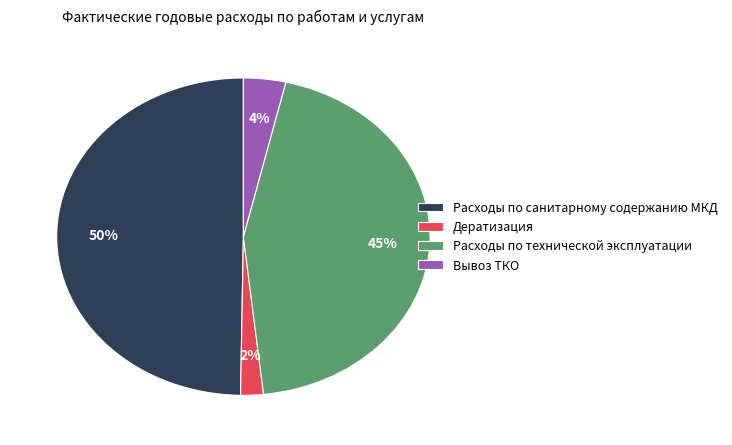

To the nearest percent, what is the difference between the Расходы по технической эксплуатации and Вывоз ТКО slice percentages?

41%